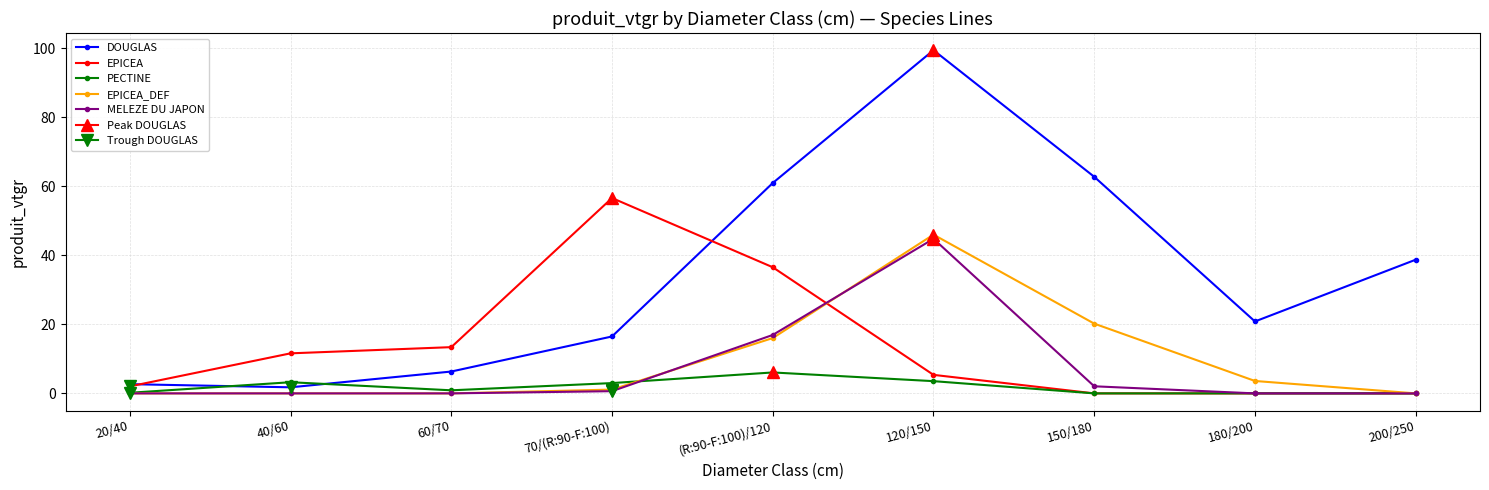

What position from the right is 120/150?

4